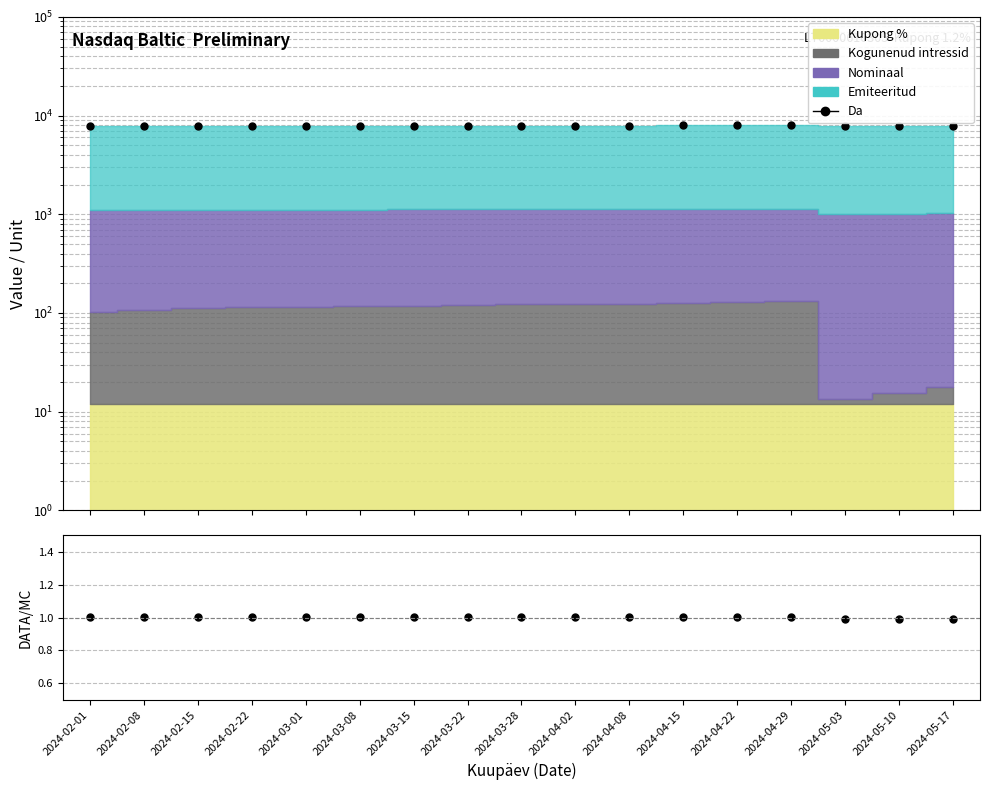

Does the chart display data point markers on the line(s)?

Yes